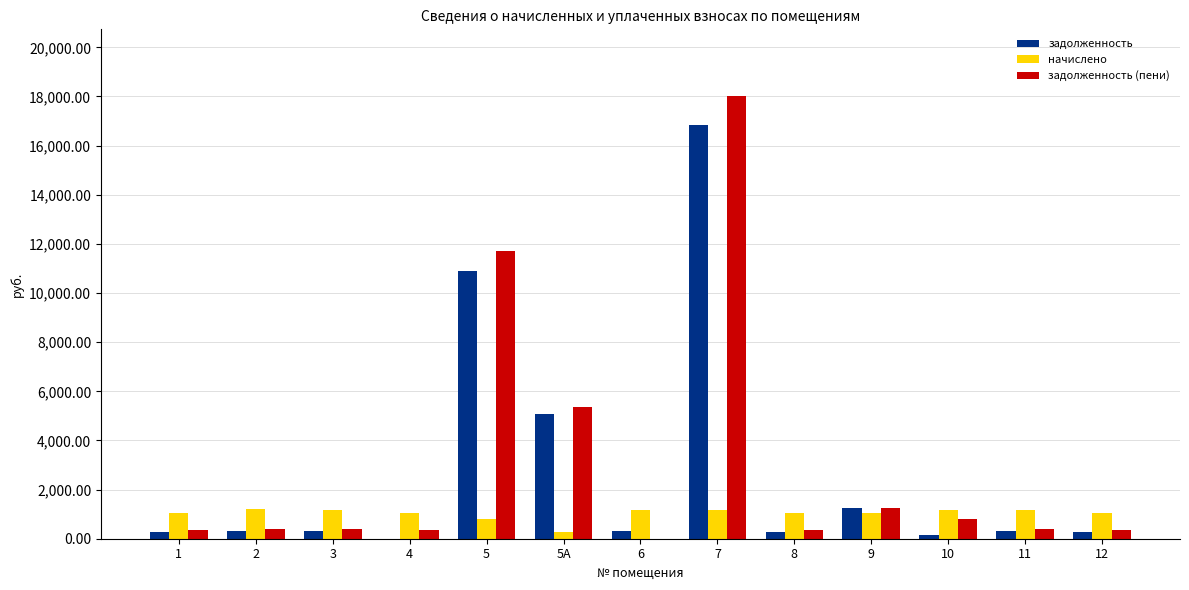

What is the sum of all начислено values?

13461.6